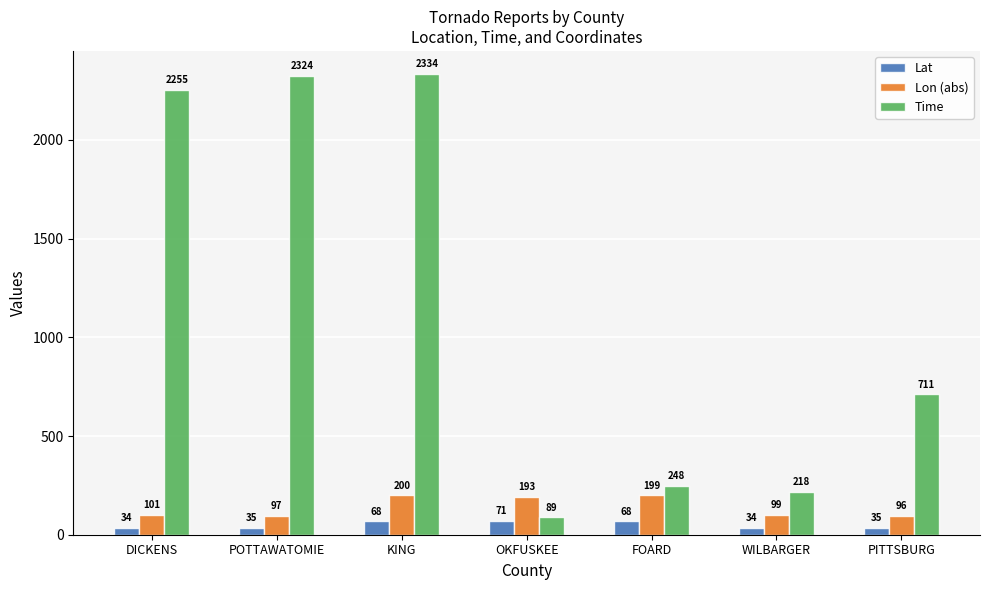

List the labels in order of Lon (abs) value, largest first.

KING, FOARD, OKFUSKEE, DICKENS, WILBARGER, POTTAWATOMIE, PITTSBURG